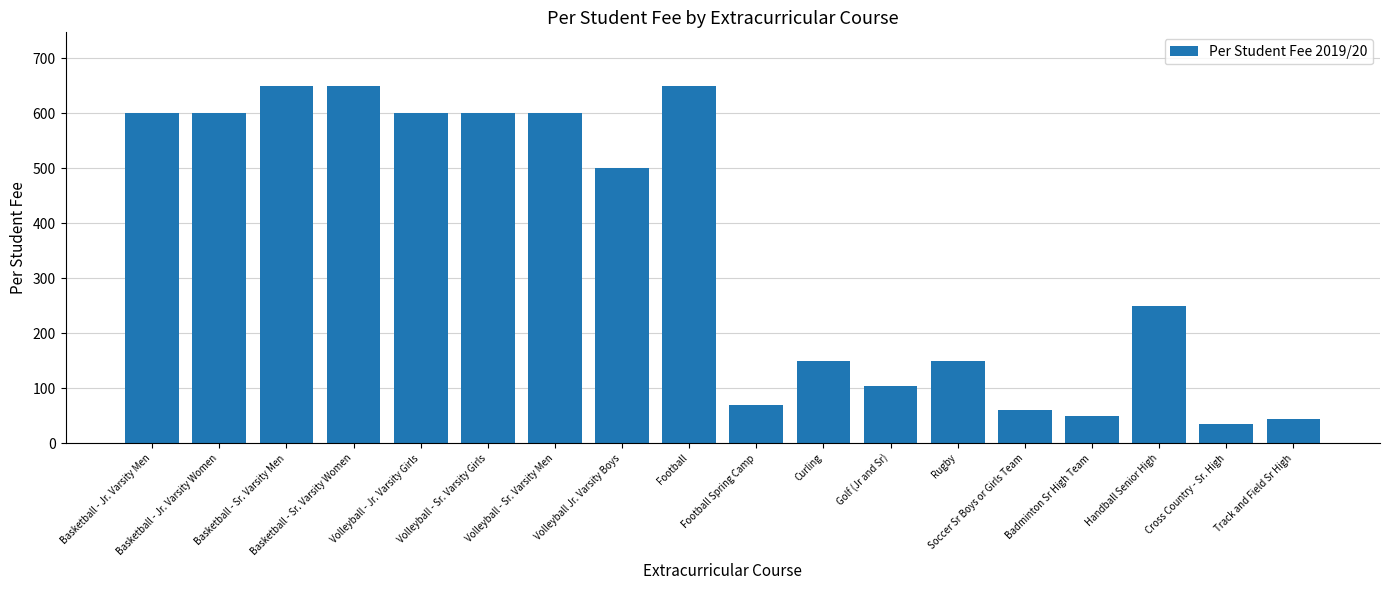

The value at Track and Field Sr High is 45. True or false?

True